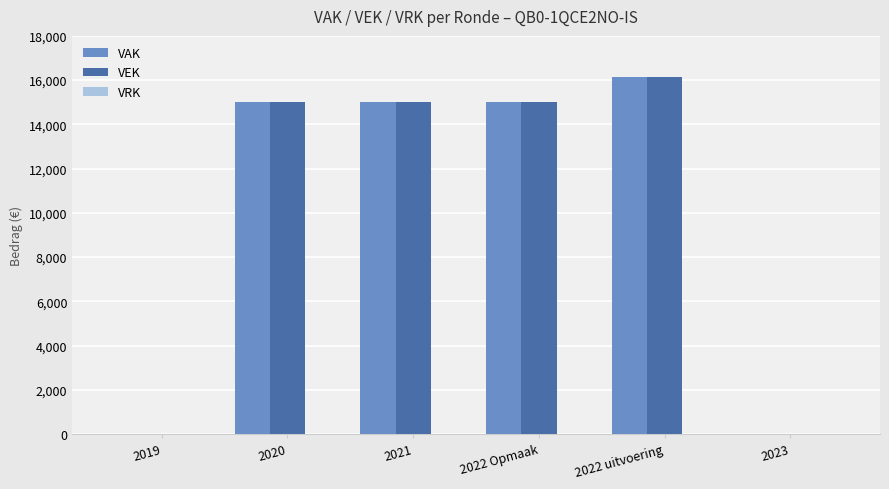

The VEK series shows 6227 at 2022 uitvoering. True or false?

False